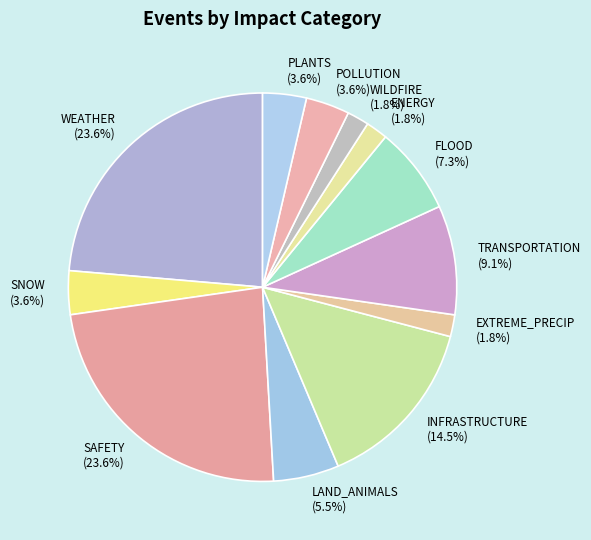

Is there any slice that represents more than half of the pie?

No